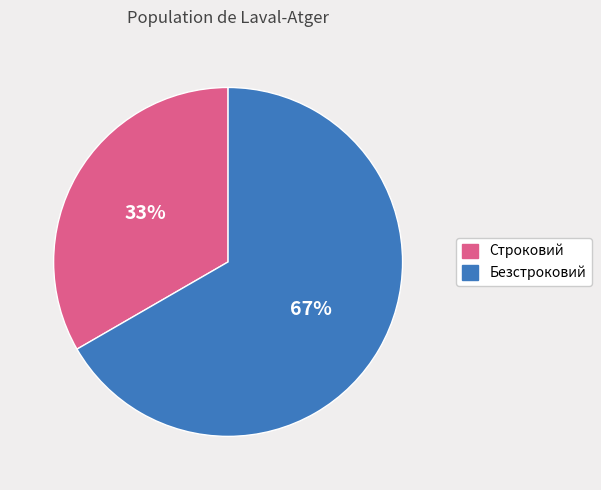

How many slices are in this pie chart?

2